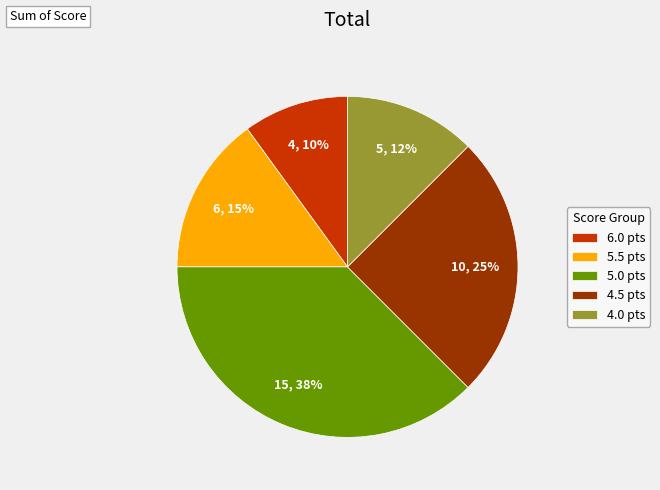

To the nearest percent, what is the average slice percentage?

20%